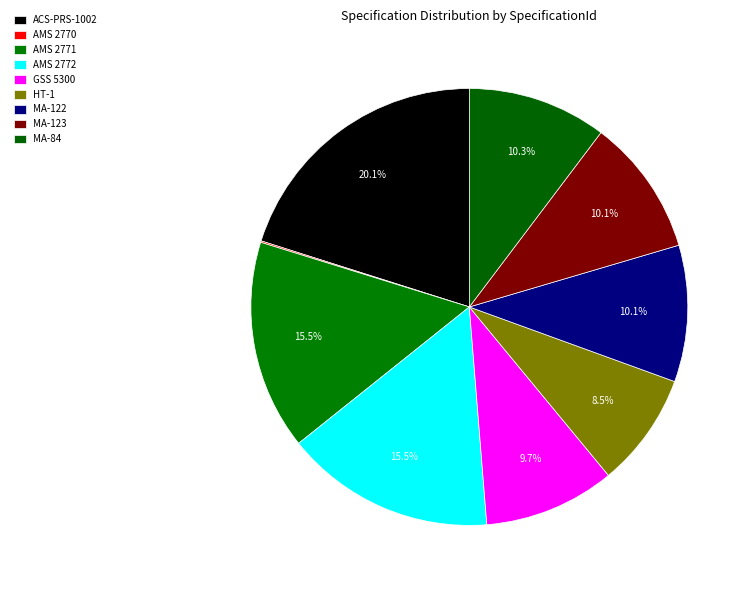

True or false: AMS 2771 accounts for 5% of the total.

False